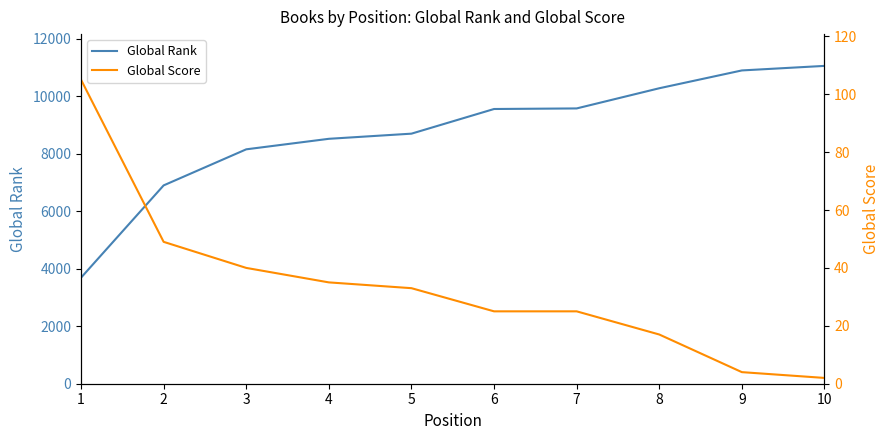

Which has a higher value, 2 or 1?

2